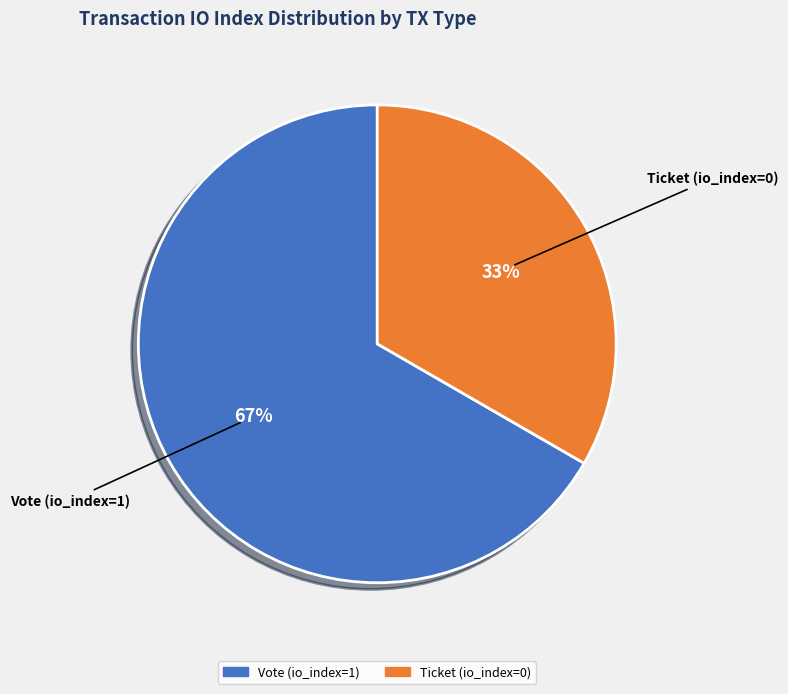

True or false: Vote (io_index=1) accounts for 76% of the total.

False